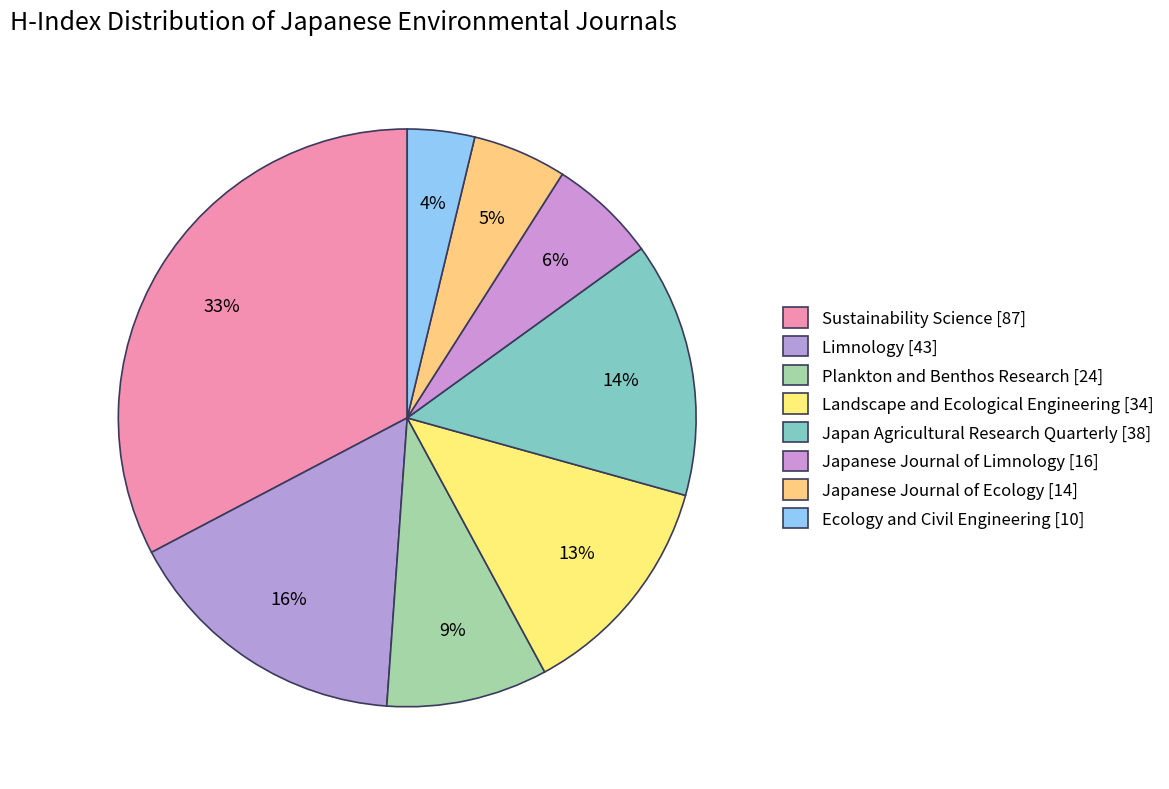

Rank the categories by value from highest to lowest.

Sustainability Science, Limnology, Japan Agricultural Research Quarterly, Landscape and Ecological Engineering, Plankton and Benthos Research, Japanese Journal of Limnology, Japanese Journal of Ecology, Ecology and Civil Engineering